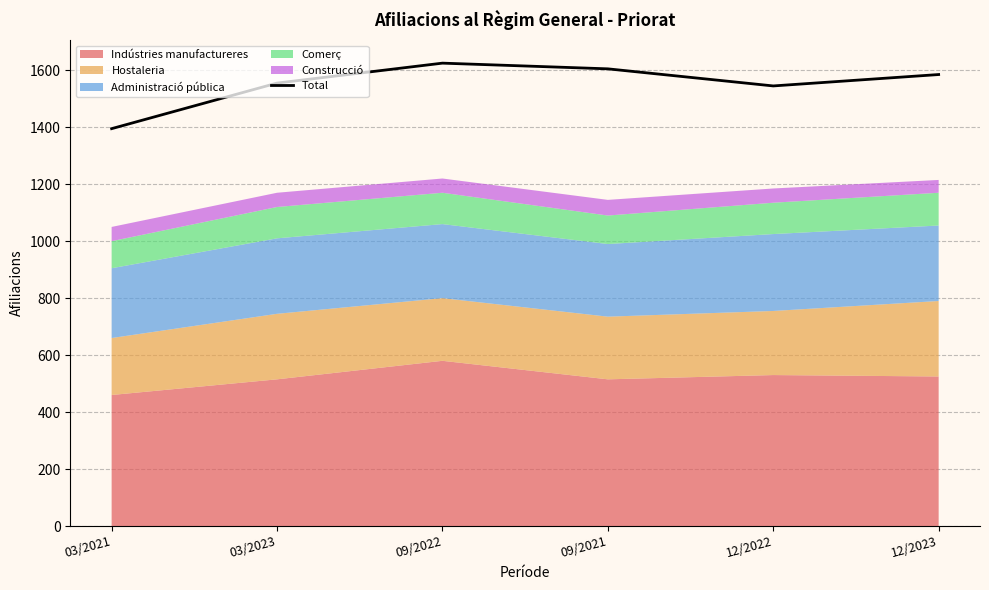

What is the value of the 3rd point from the left?

1625